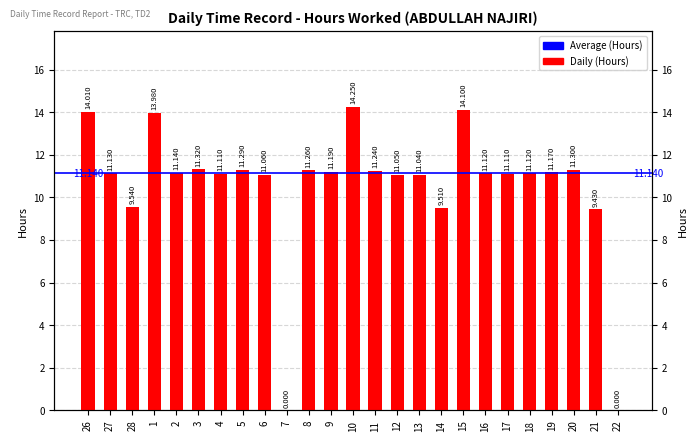

What is the maximum value shown in the chart?

14.2